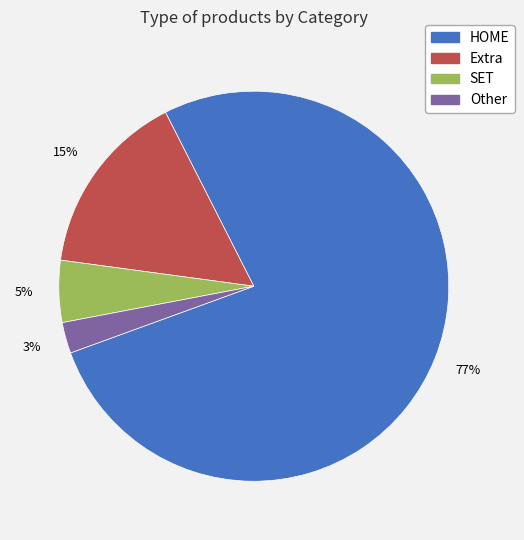

How many segments does this pie chart have?

4